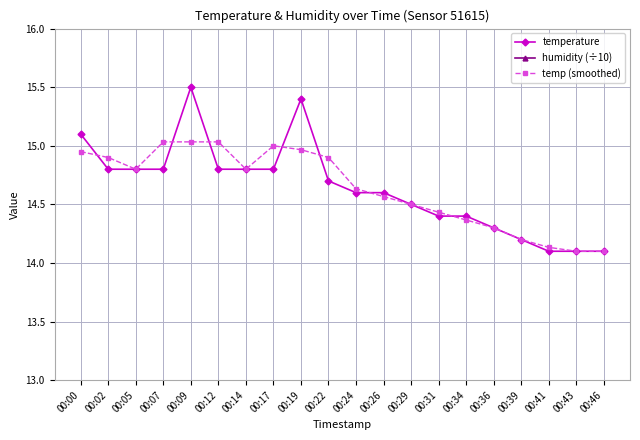

At which category is the sum across all series the highest?

00:09